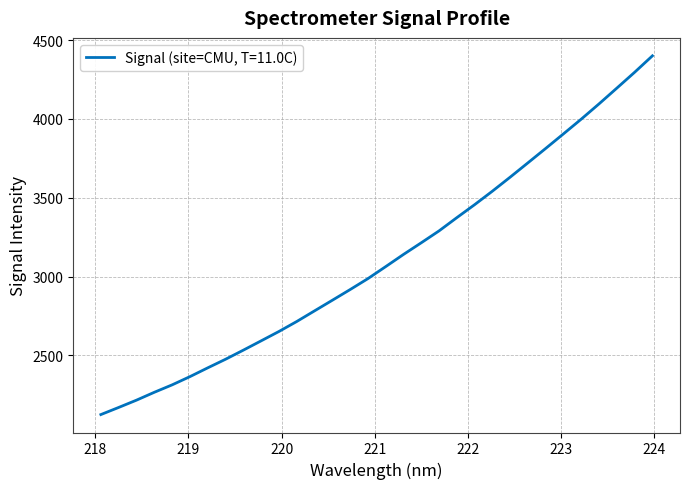

How many values are below 3063?

16